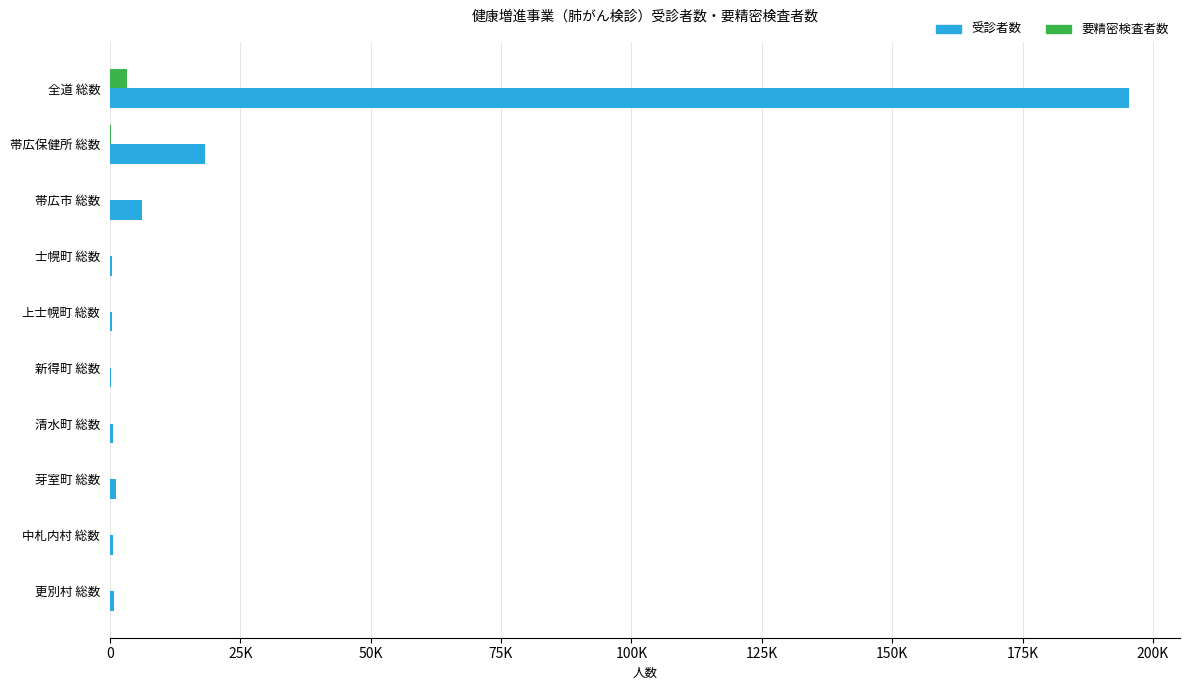

What are all the series names shown in the legend?

受診者数, 要精密検査者数